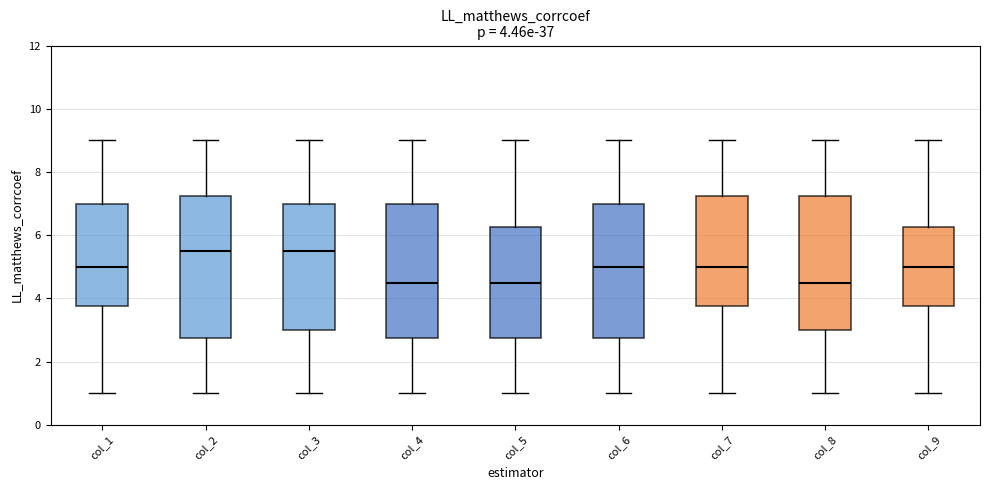

Comparing the boxes themselves (not the whiskers), which one is the tallest?

col_2